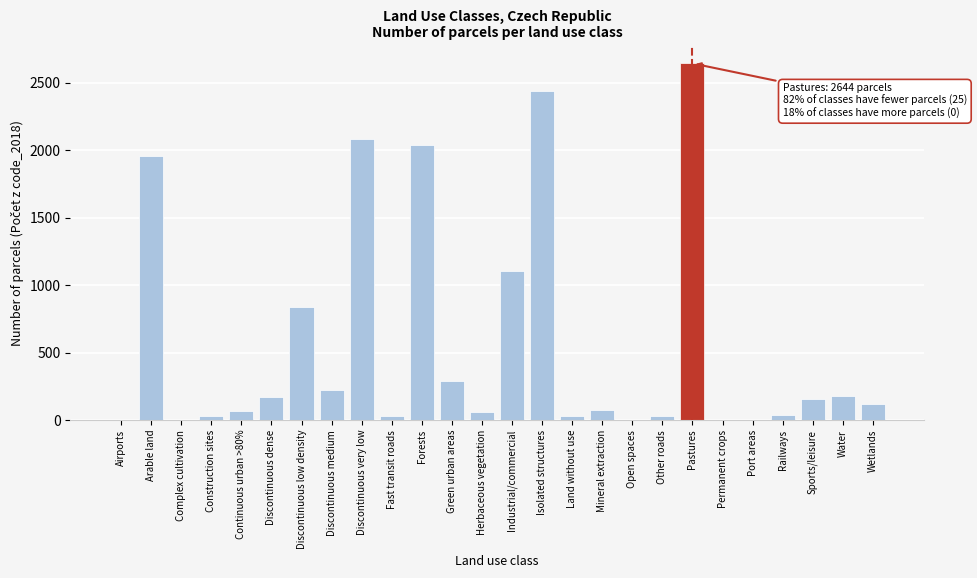

What is the sum of all values?

14597